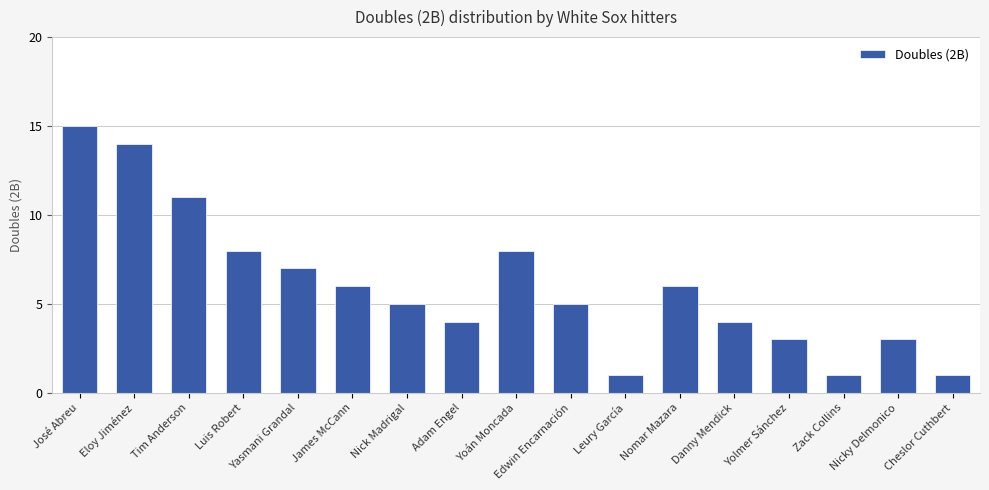

Reading left to right, list all the values displayed in this chart.

José Abreu=15	Eloy Jiménez=14	Tim Anderson=11	Luis Robert=8	Yasmani Grandal=7	James McCann=6	Nick Madrigal=5	Adam Engel=4	Yoán Moncada=8	Edwin Encarnación=5	Leury García=1	Nomar Mazara=6	Danny Mendick=4	Yolmer Sánchez=3	Zack Collins=1	Nicky Delmonico=3	Cheslor Cuthbert=1